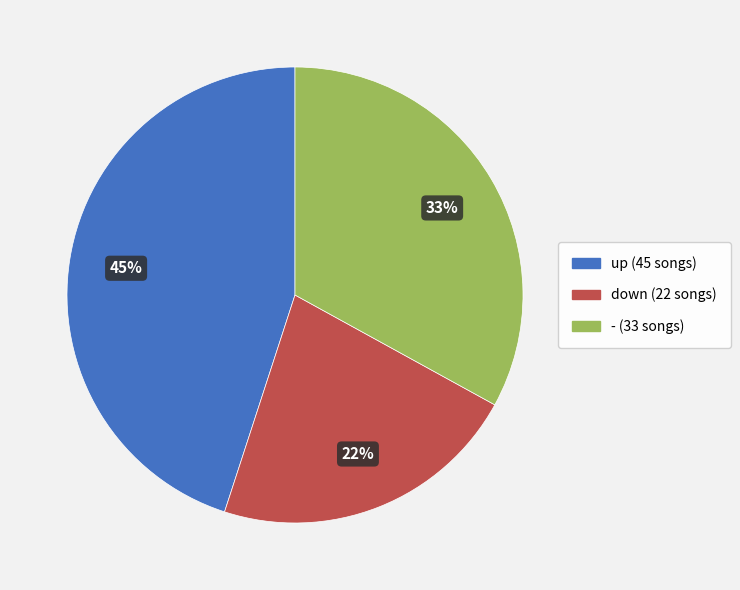

Does up represent more than half of the total?

No